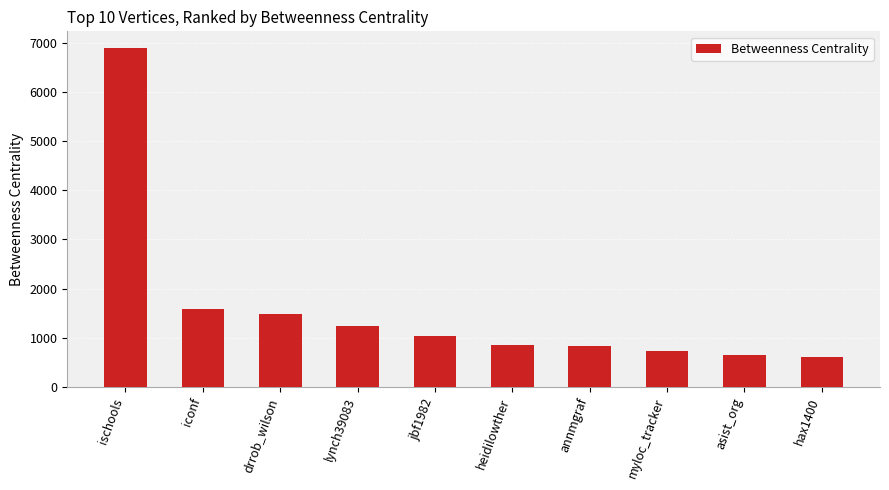

How many categories are shown in the chart?

10